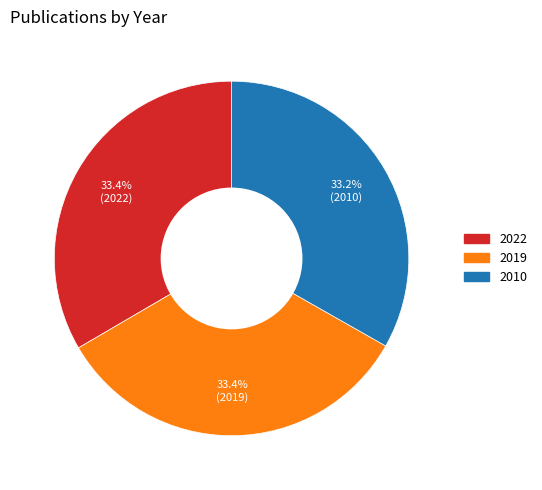

Approximately how many times larger is the value at 2010 compared to 2019?

1.0